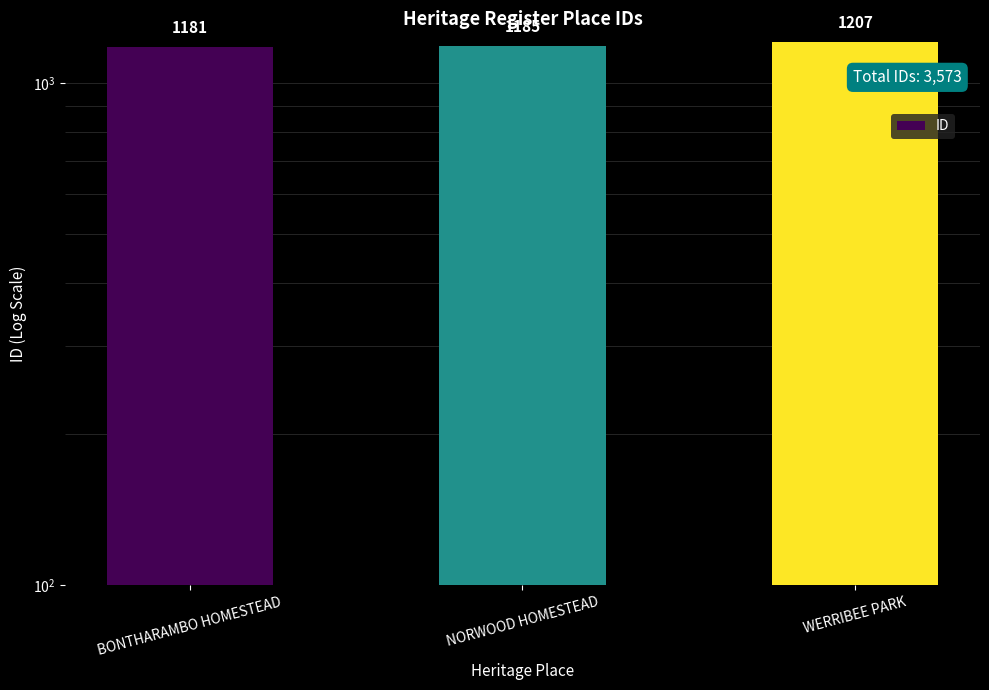

Reading right to left, list all the values displayed in this chart.

1207	1185	1181